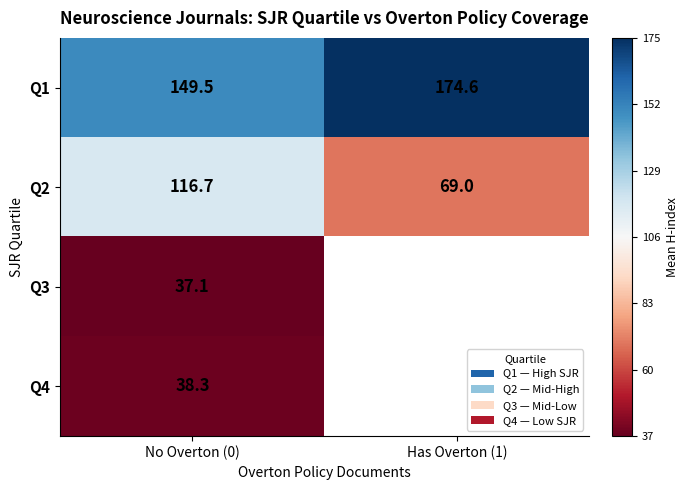

What is the sum of the Q2 values at Has Overton (1) and No Overton (0)?

185.7